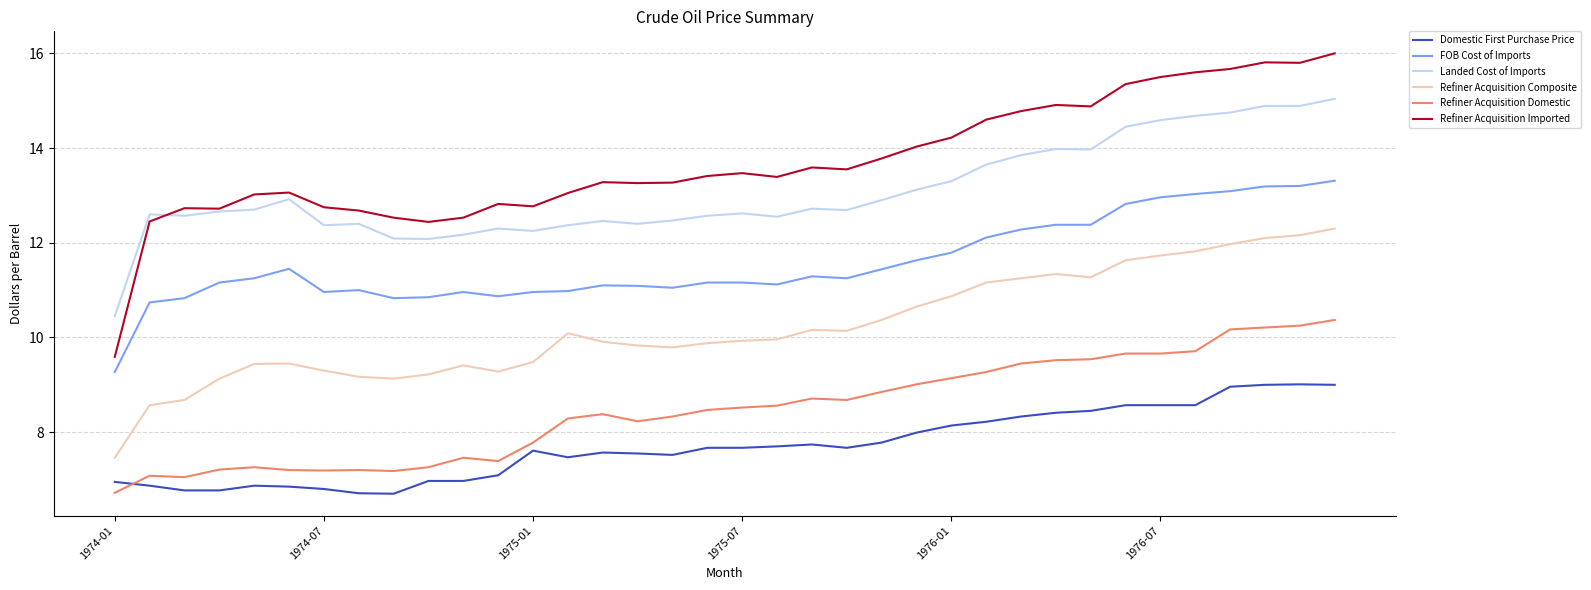

Which series has the largest total across all categories?

Refiner Acquisition Imported